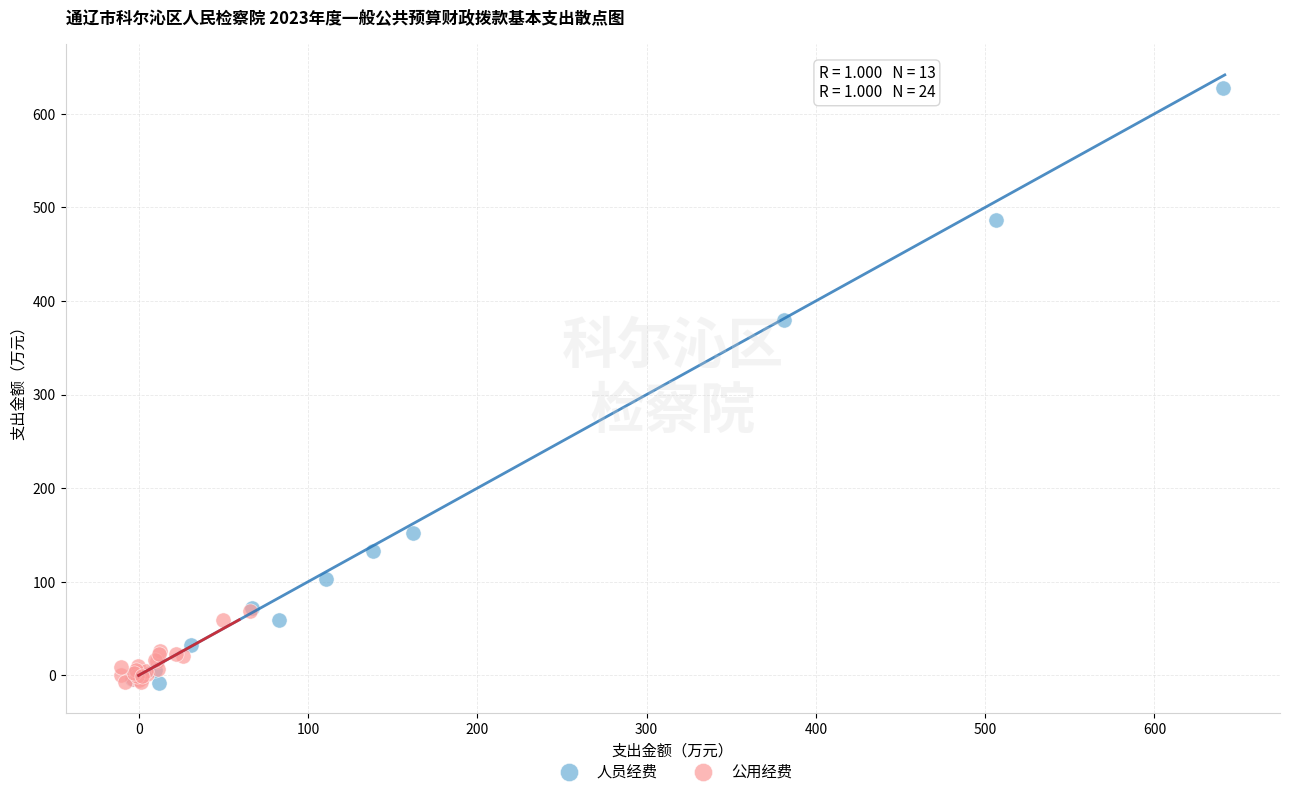

Which series has the widest spread of Y values?

人员经费